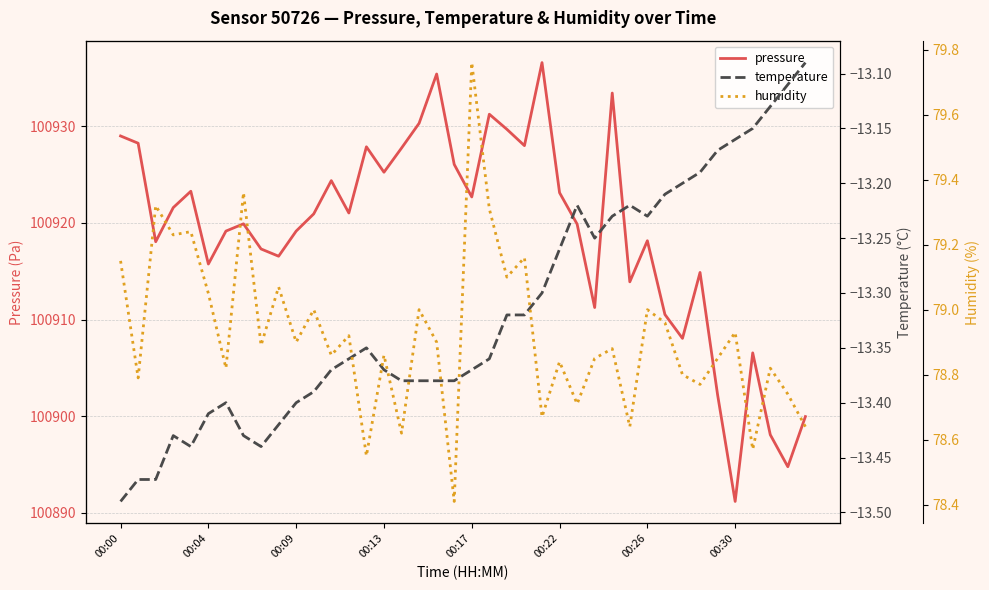

Where is pressure nearest to the value 100913?

29